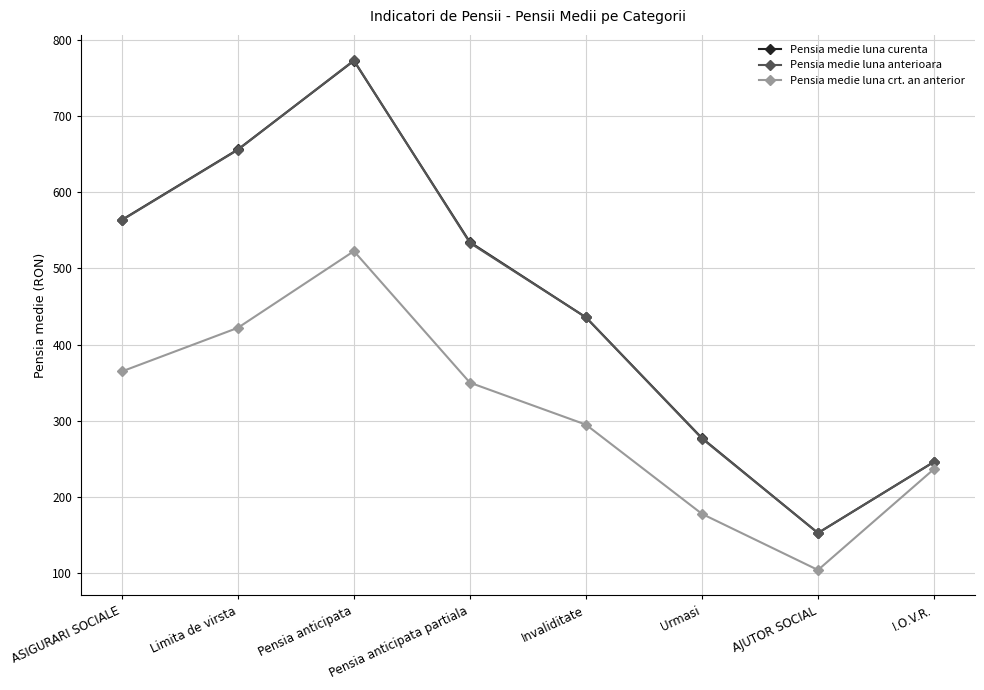

Where is the first local maximum for Pensia medie luna anterioara?

Pensia anticipata